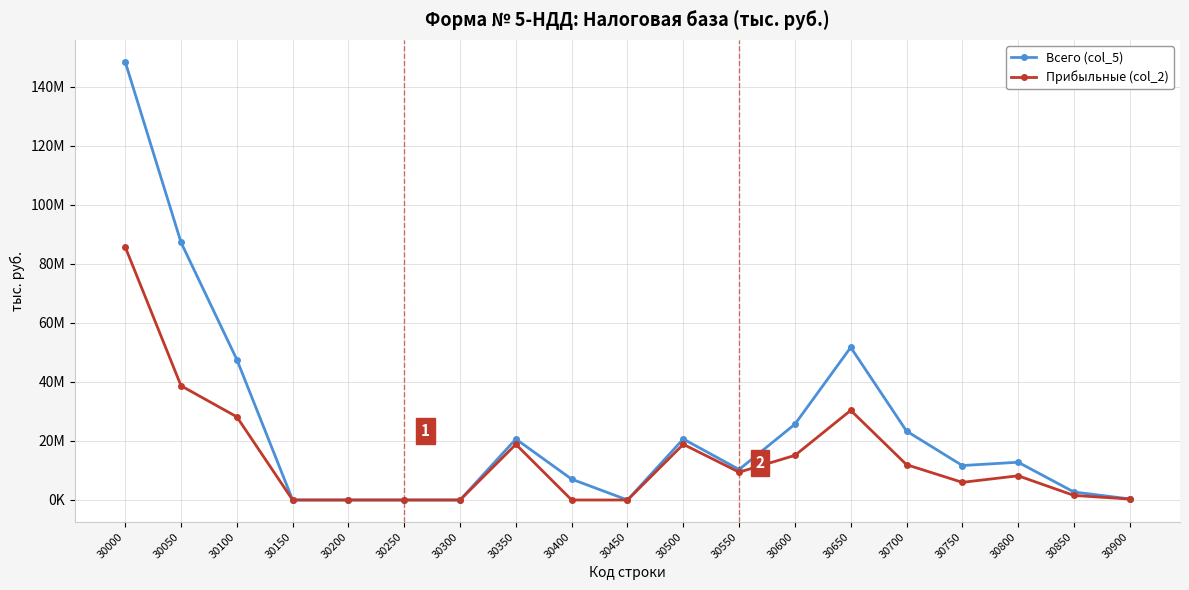

Is this an area chart (filled region under the line)?

No